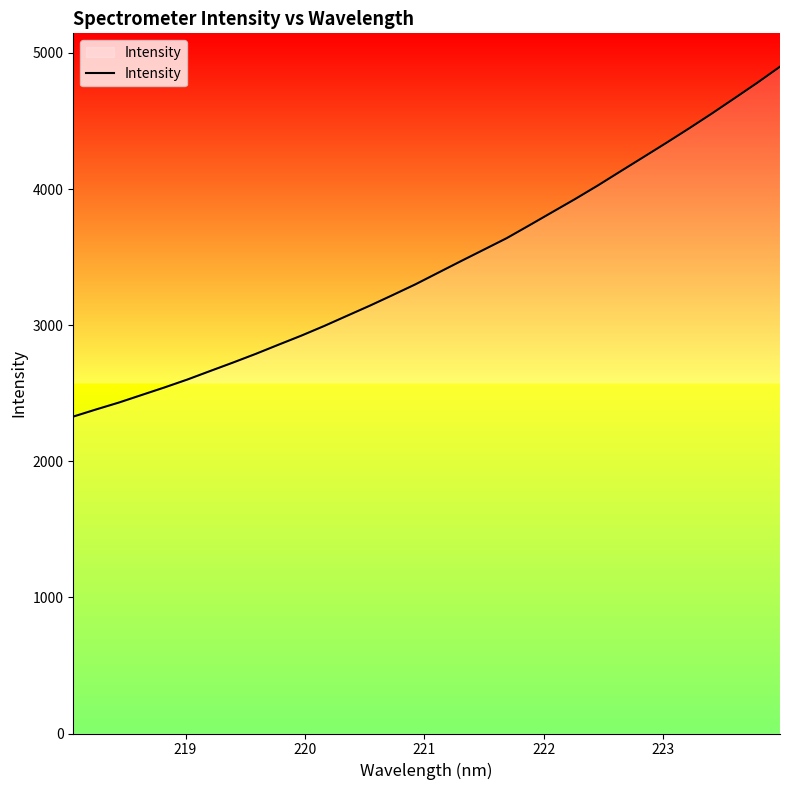

Does the chart have visible grid lines?

No